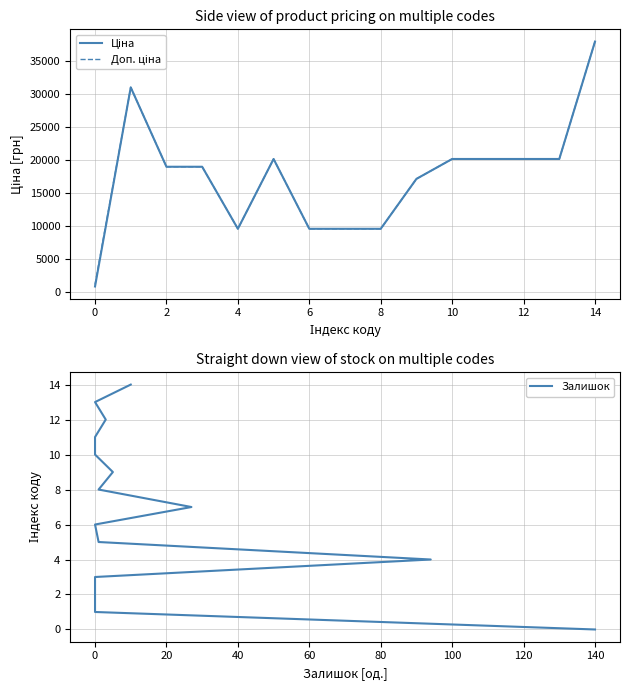

Is it true that Доп. ціна equals 10827.7 at 13?

False